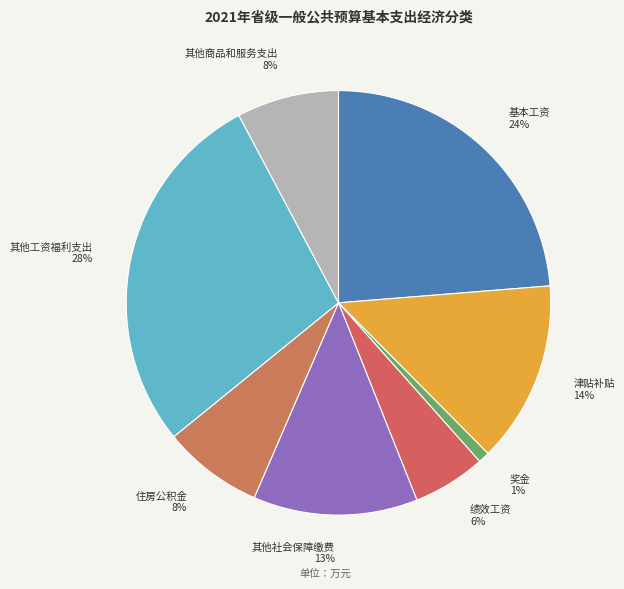

Which category has the biggest portion of the pie?

其他工资福利支出